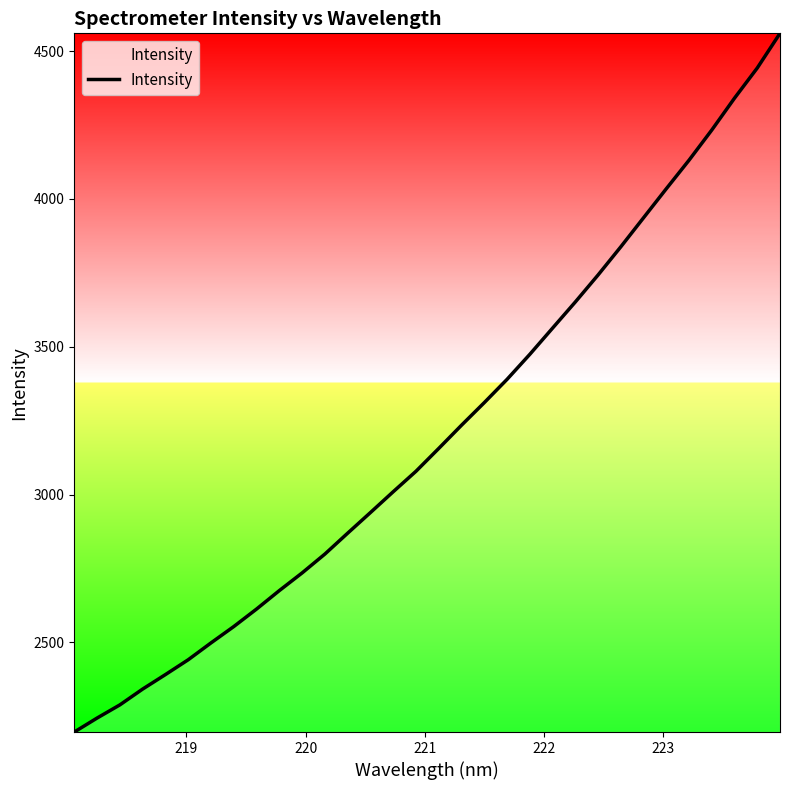

What is the greatest value displayed?

4560.2